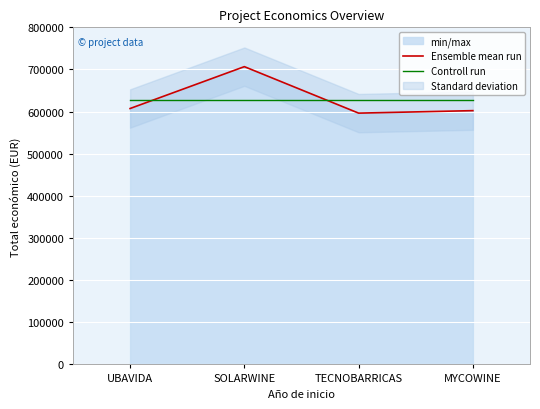

What is the spread (max minus min) of values at MYCOWINE?

25884.2